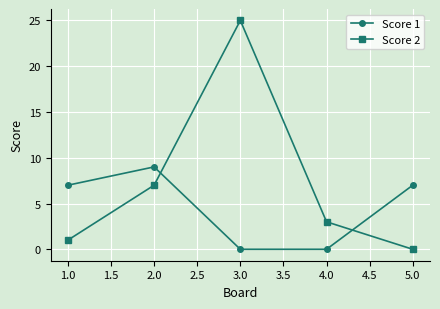

True or false: Score 1 has a value of -4 at 4.0.

False